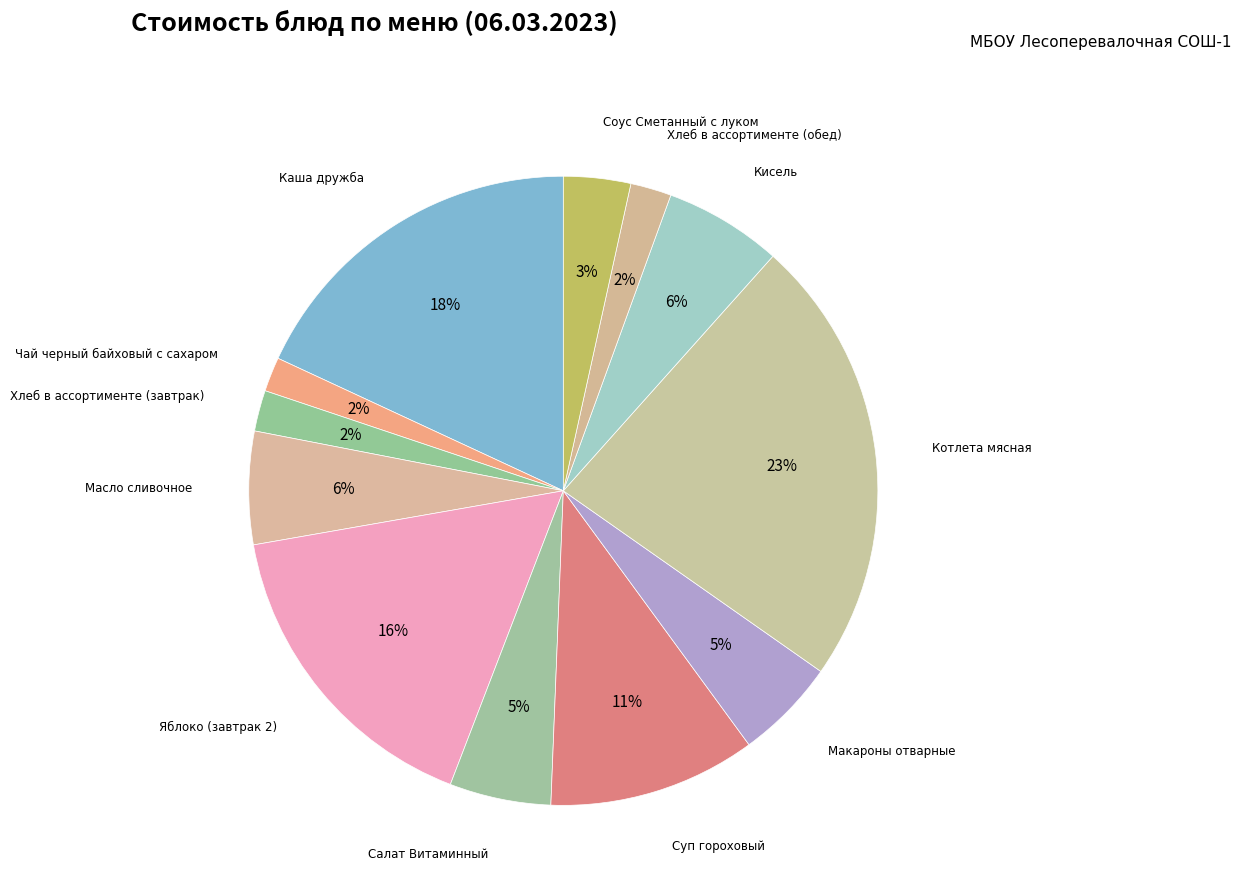

Count the number of slices in the pie.

12